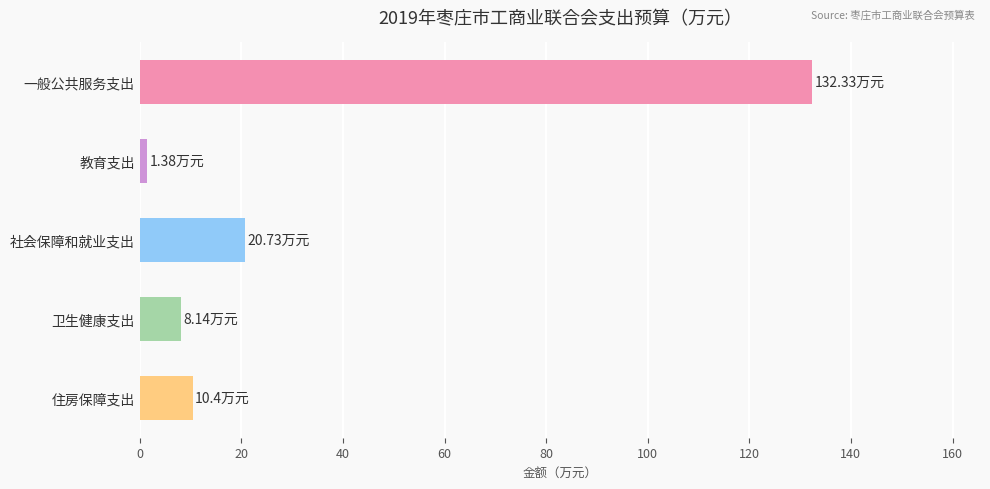

What is the difference between the maximum and second lowest values?

124.2